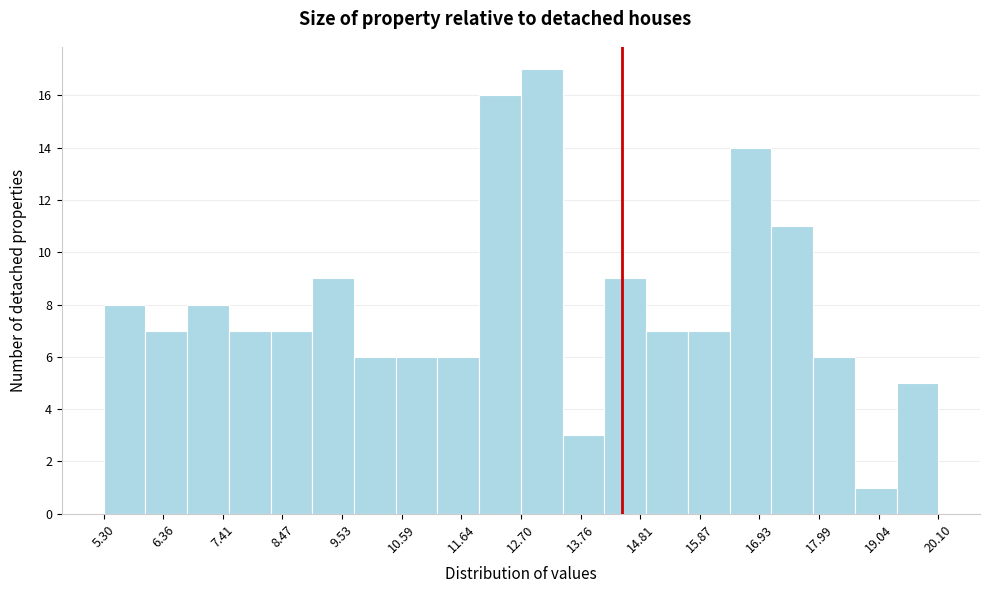

Around what value on the x-axis is the tallest bar? Give the approximate position of its centre, as read against the axis.

13.0